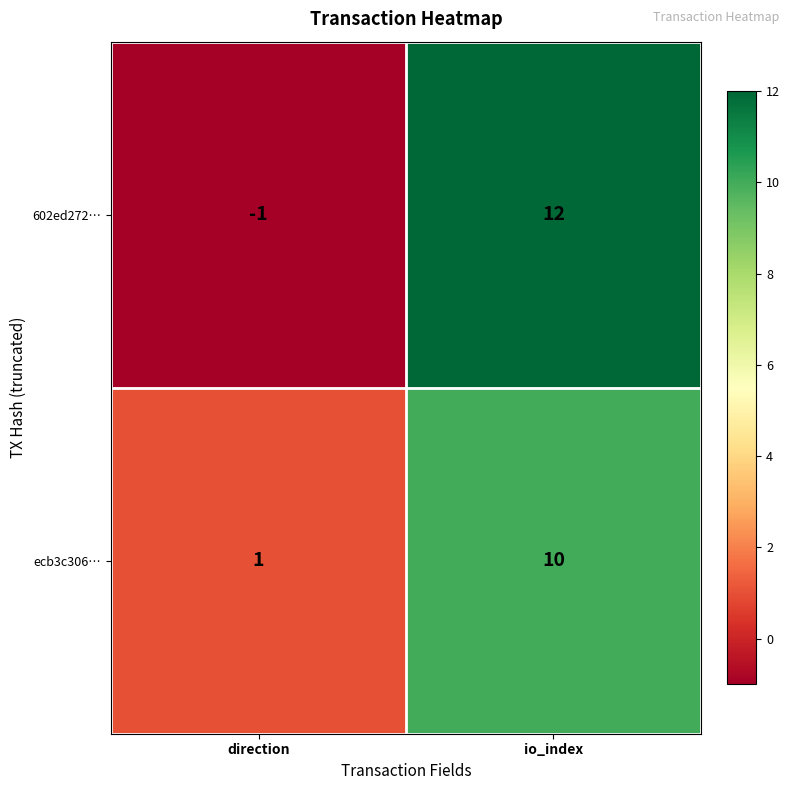

The 602ed272… series shows 0 at direction. True or false?

False